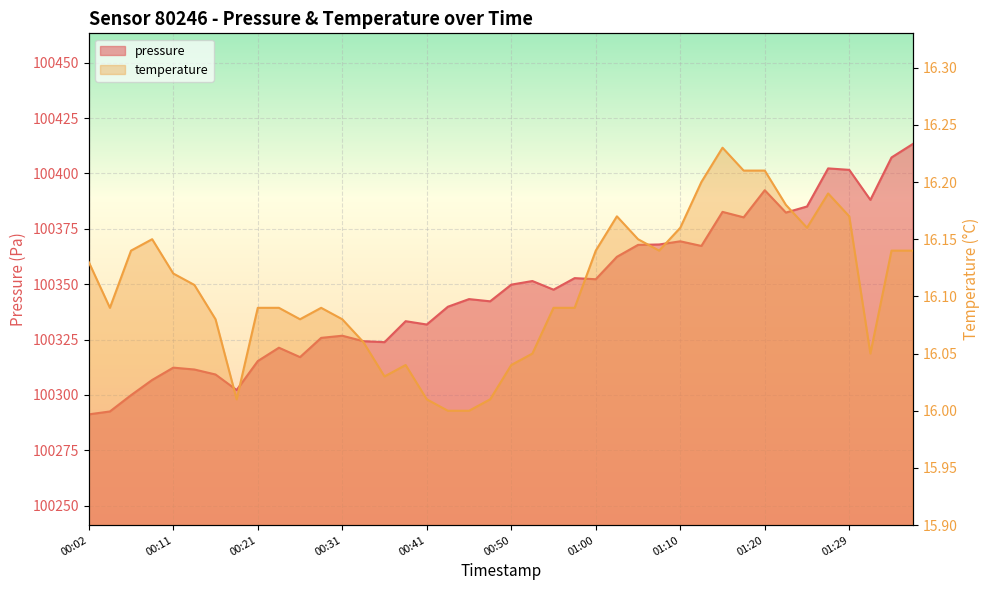

What are all the series names shown in the legend?

pressure, temperature